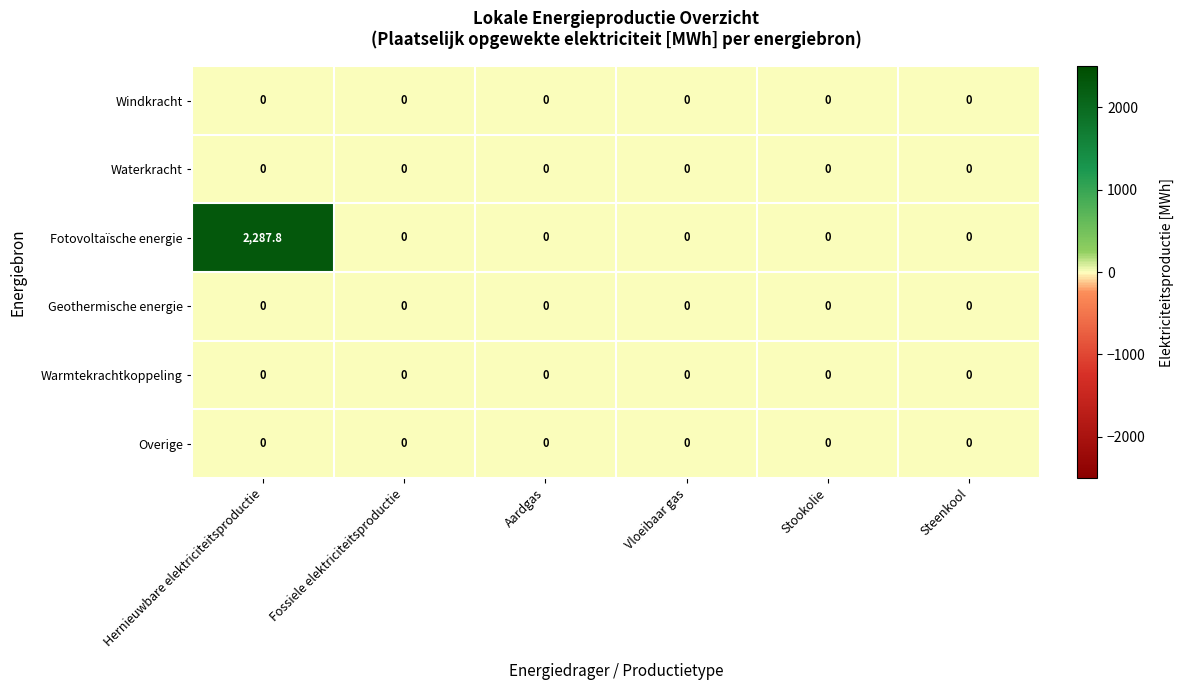

The Warmtekrachtkoppeling series shows 0.0 at Vloeibaar gas. True or false?

True